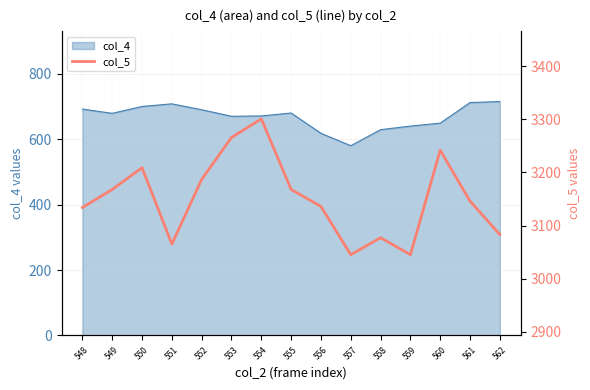

The value at 559 is 5438. True or false?

False